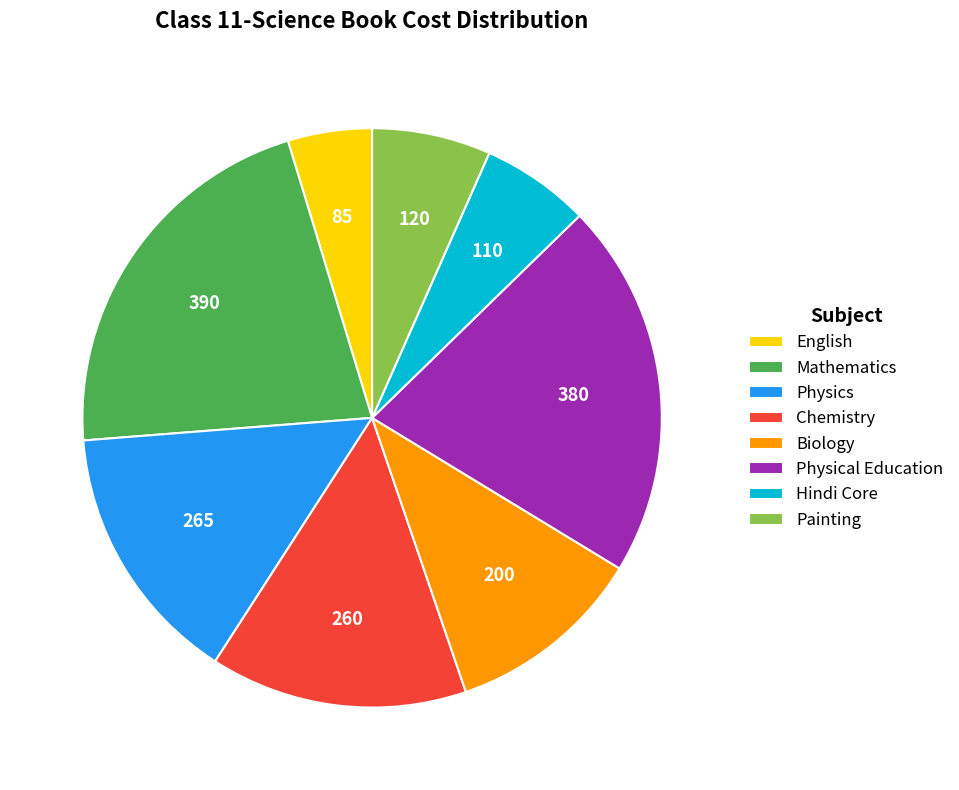

True or false: Chemistry accounts for 14% of the total.

True